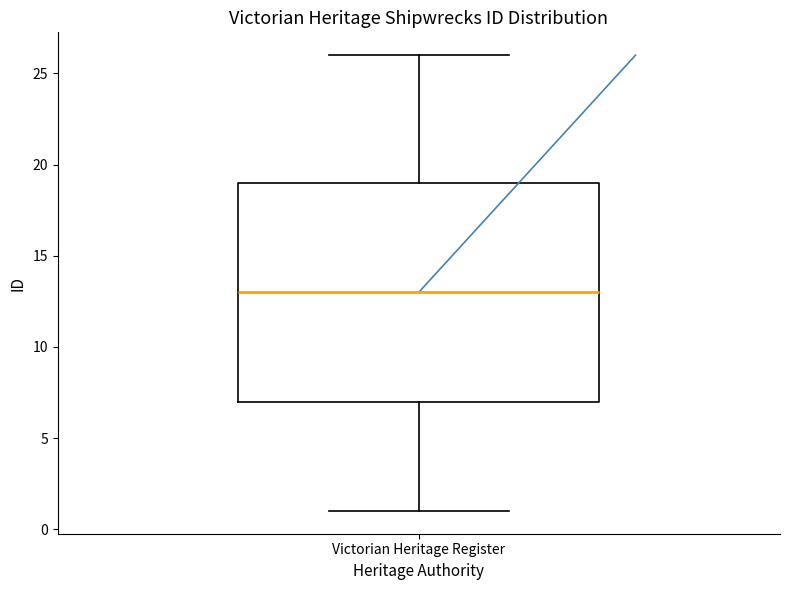

Read this box plot against the y-axis: the position of the median line, the range covered by the box, and the ends of both whiskers. The values are not printed on the chart, so give them approximately, as read against the axis.

median 13, box 7 to 19, whiskers 1 to 26